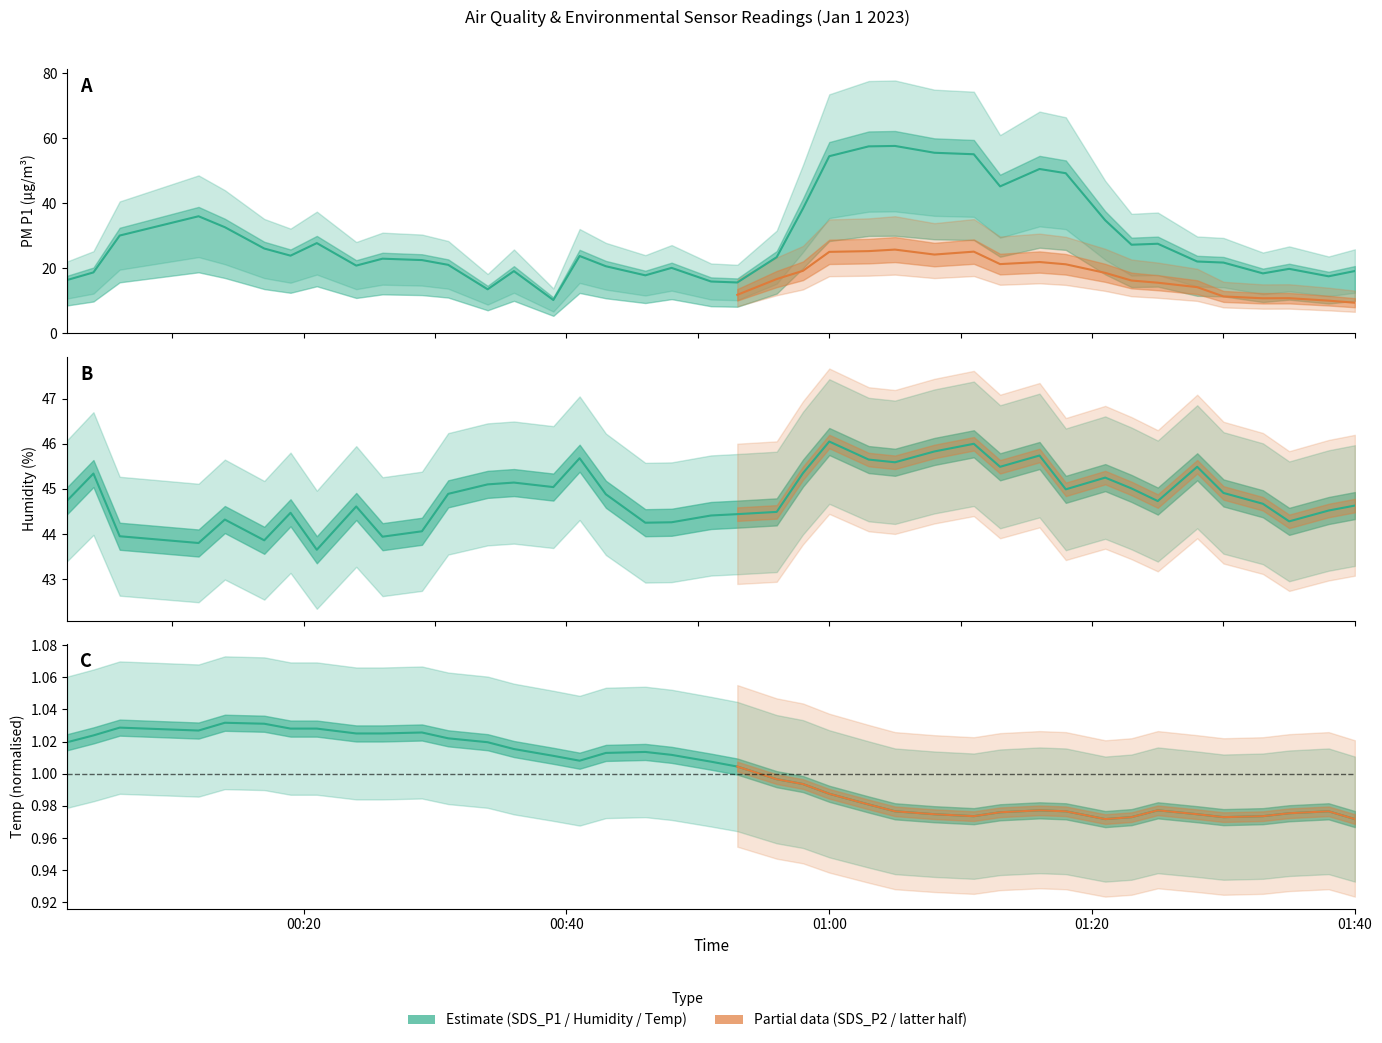

Between 2023/01/01 00:58 and 2023/01/01 01:35, which is larger?

2023/01/01 00:58